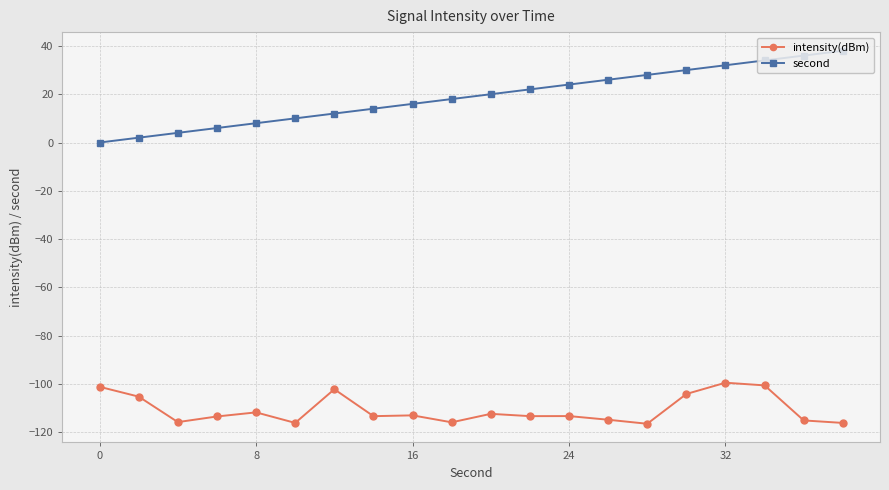

How many positive values does the second series have?

19